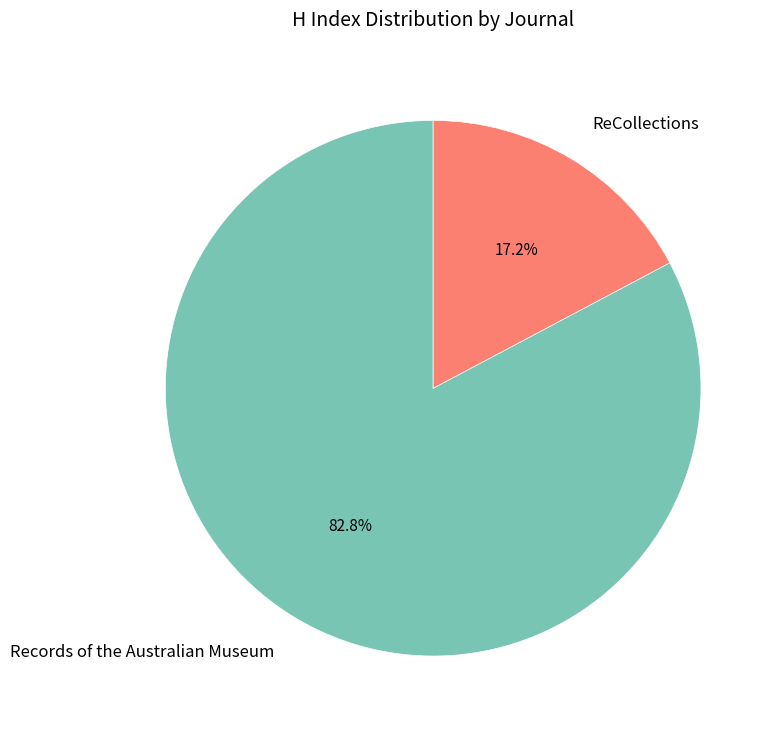

The Records of the Australian Museum slice represents 97% of the pie. True or false?

False